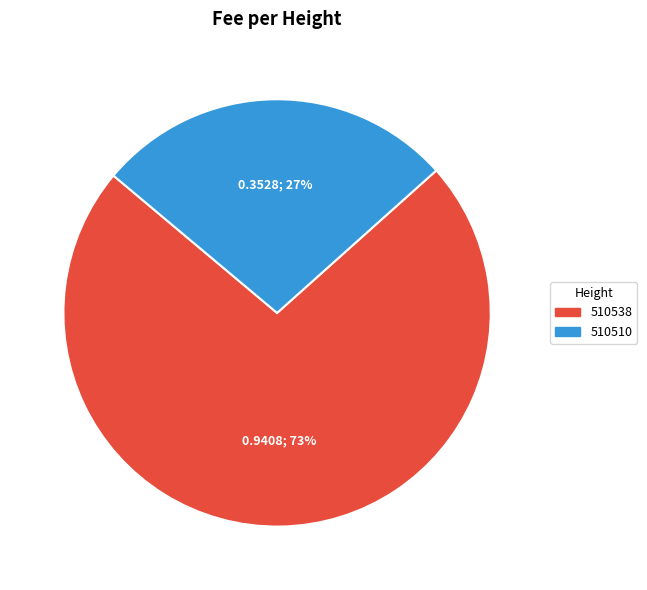

How many slices are in this pie chart?

2